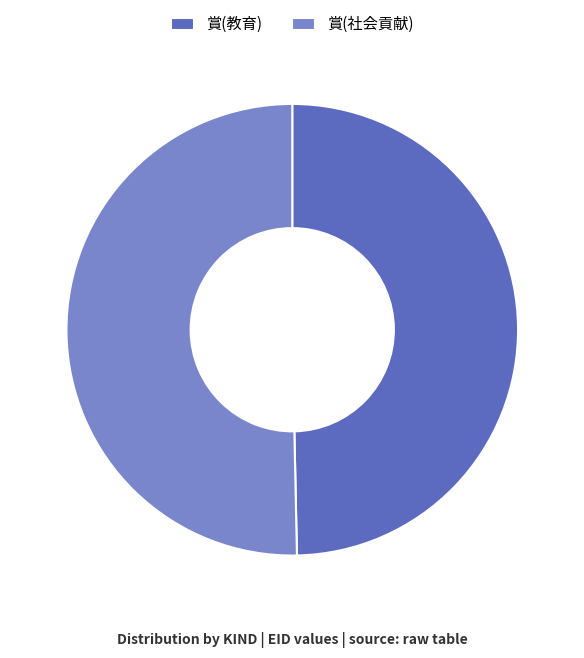

Which slice is the smallest?

賞(教育)